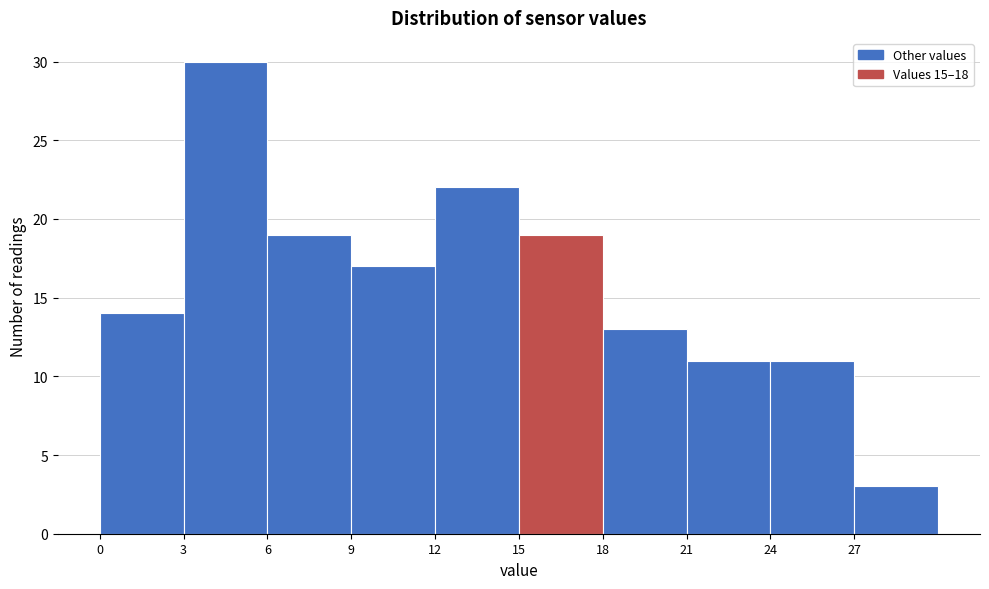

Reading left to right, transcribe this chart: for each bar, give the range it covers on the x-axis and its height. The values are not printed on the chart, so give them approximately, as read against the axis.

0 to 3: 14
3 to 6: 30
6 to 9: 19
9 to 12: 17
12 to 15: 22
15 to 18: 19
18 to 21: 13
21 to 24: 11
24 to 27: 11
27 to 30: 3